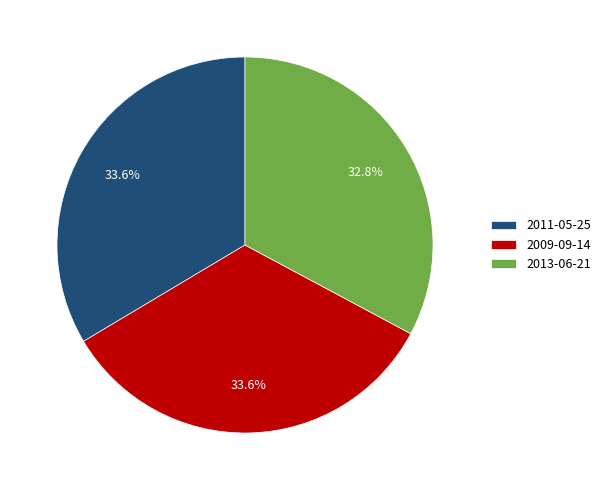

Is 2011-05-25 the majority of the pie?

No